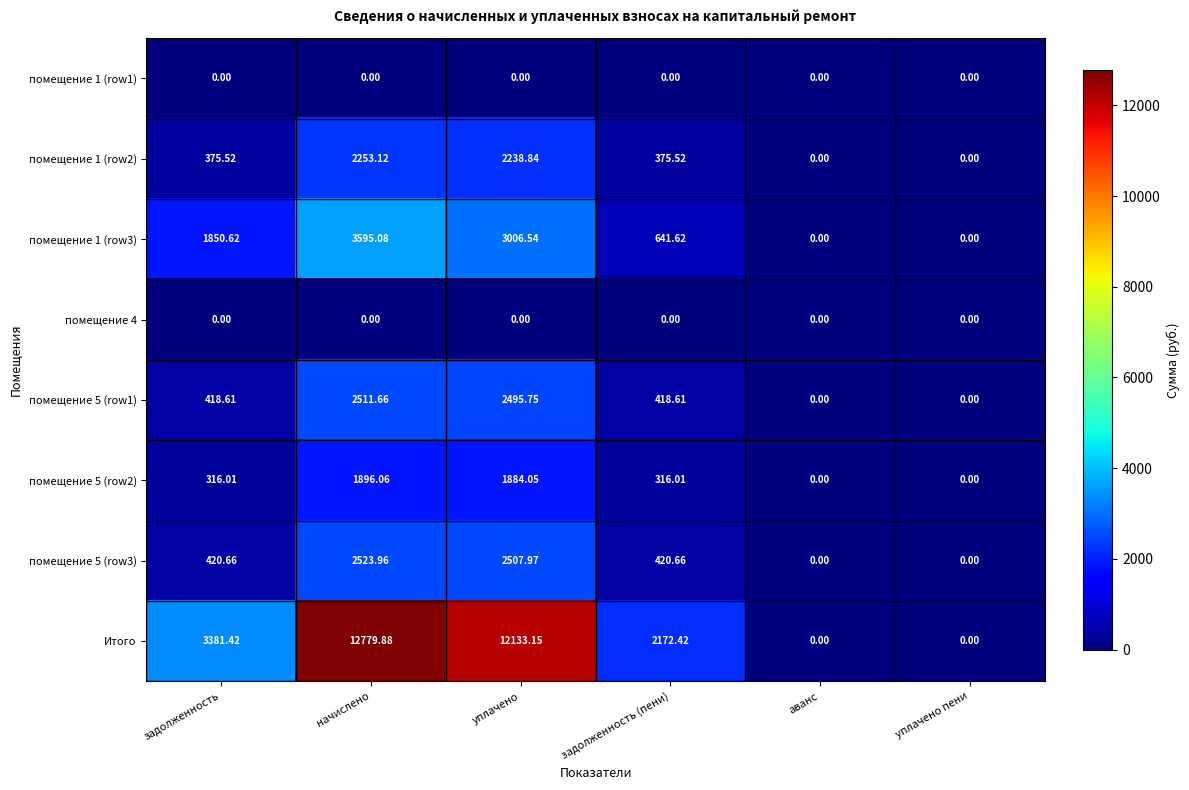

Is the value of помещение 5 (row1) at начислено greater than the value of помещение 1 (row2) at задолженность?

Yes